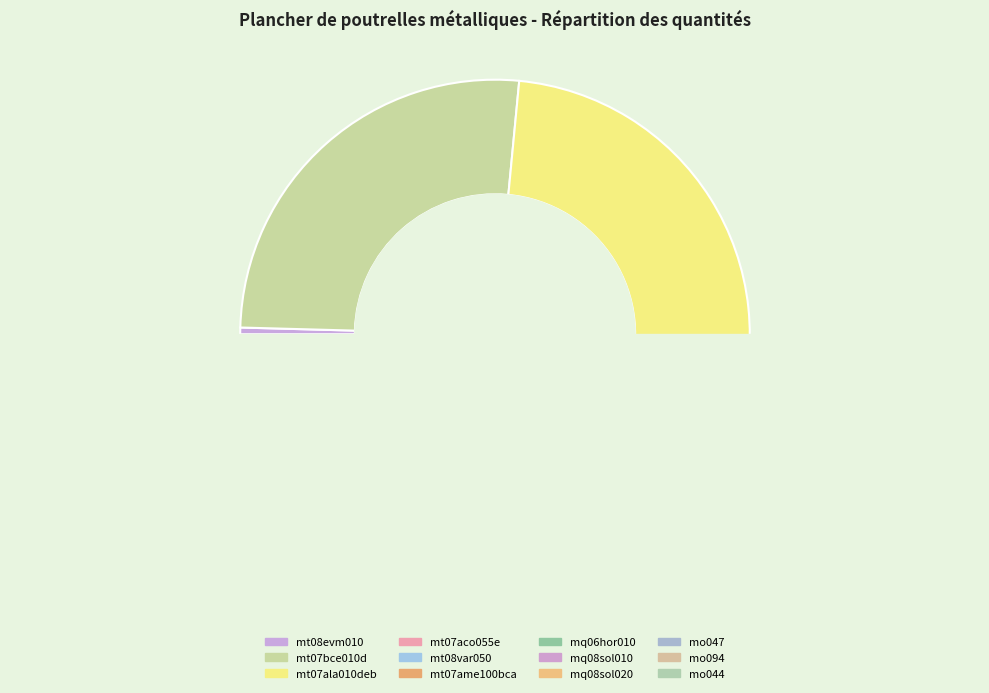

True or false: mq06hor010 accounts for 10% of the total.

False